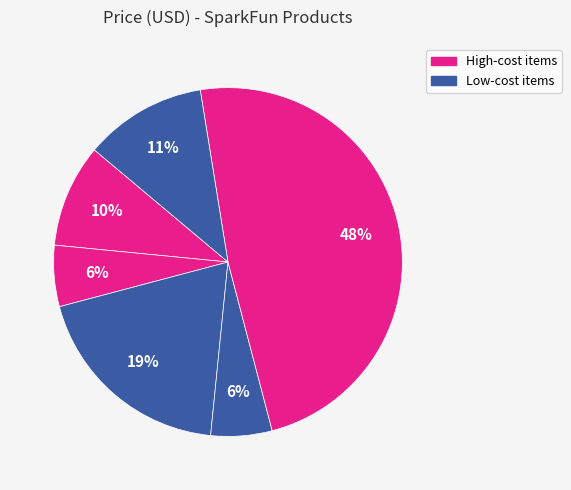

Which slice is the largest?

COM-11218